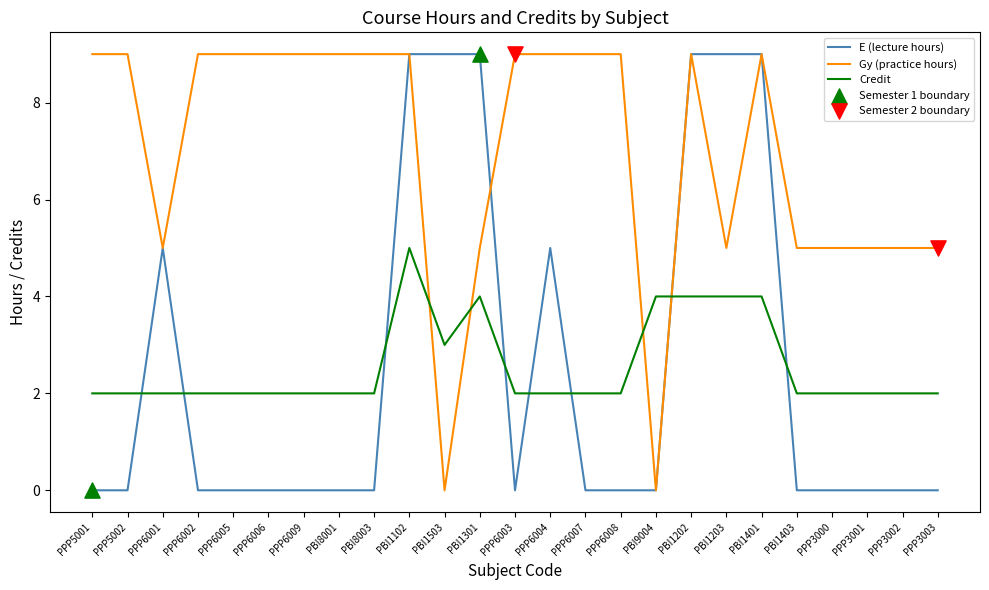

What is the difference between the highest and lowest values at PPP3002?

5